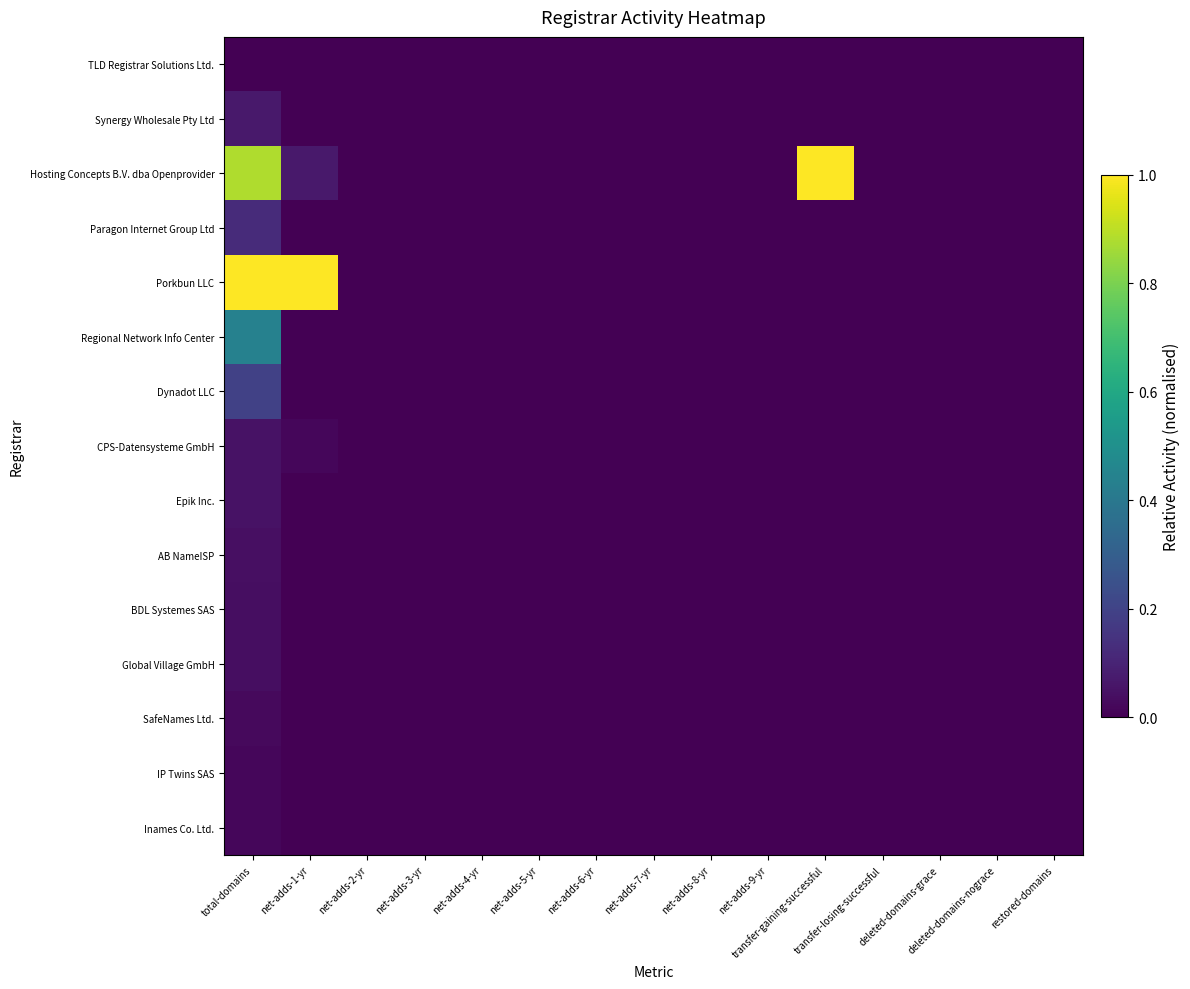

How many categories are shown in the chart?

15